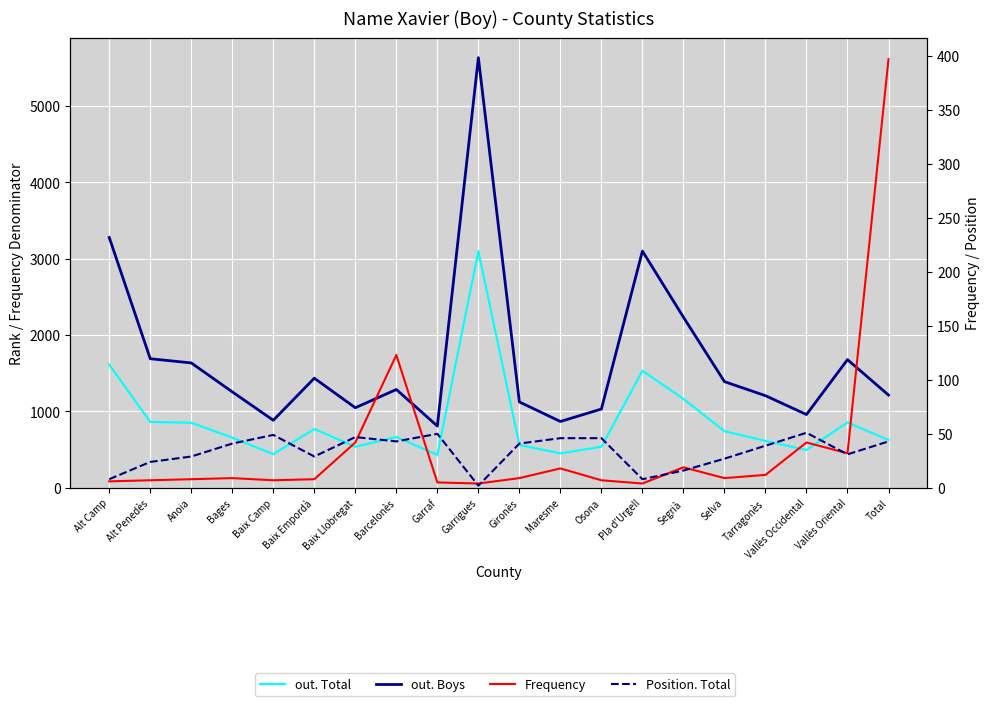

True or false: out. Total and Position. Total cross at least once.

False